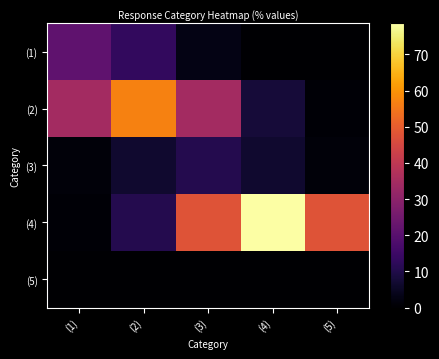

Reading left to right, extract all data points from this chart.

(1): (1)=21.4	(2)=13.0	(3)=2.9	(4)=0.2	(5)=0.0
(2): (1)=34.6	(2)=57.1	(3)=34.6	(4)=7.7	(5)=0.6
(3): (1)=1.4	(2)=6.5	(3)=10.7	(4)=6.5	(5)=1.4
(4): (1)=0.9	(2)=10.6	(3)=47.7	(4)=78.6	(5)=47.7
(5): (1)=0.0	(2)=0.0	(3)=0.0	(4)=0.0	(5)=0.0